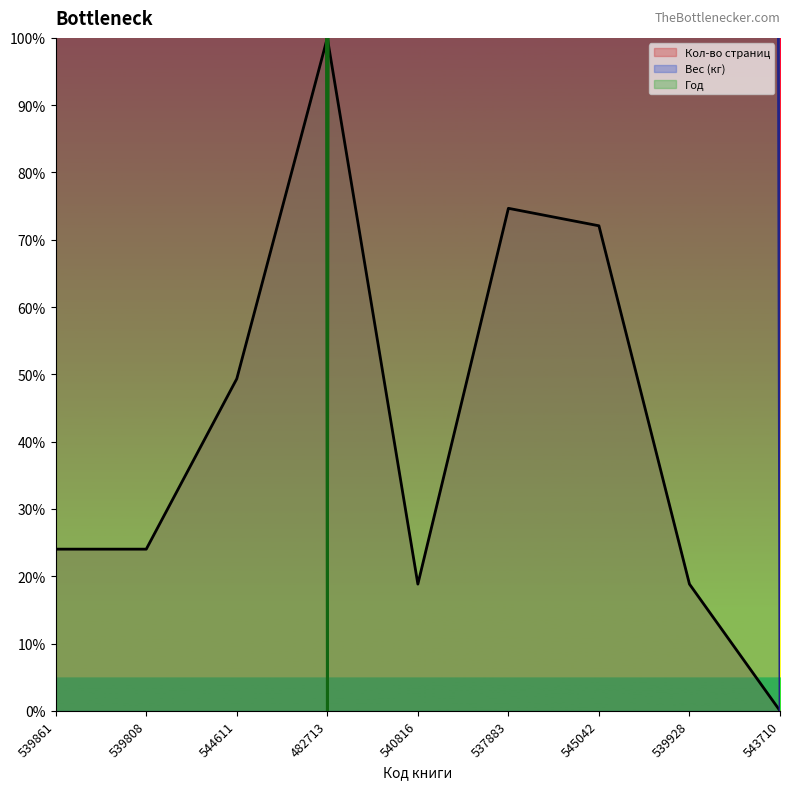

Rank the series by their average value, from lowest to highest.

Кол-во страниц, Вес (кг), Год